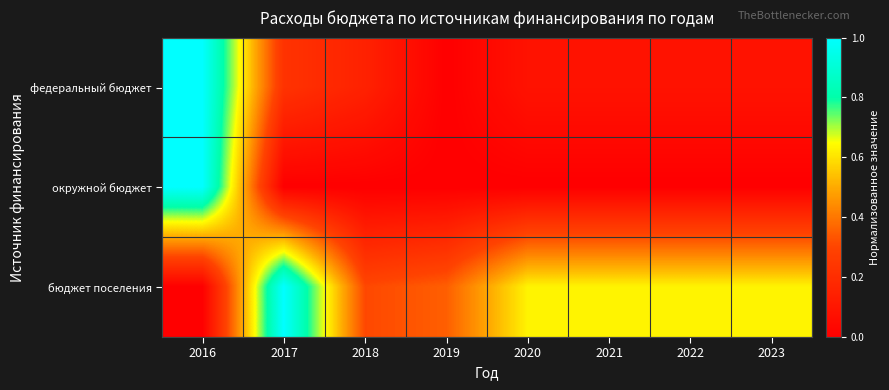

Reading left to right, extract all data points from this chart.

федеральный бюджет: 2016=1.0	2017=0.2	2018=0.1	2019=0.0	2020=0.1	2021=0.1	2022=0.1	2023=0.1
окружной бюджет: 2016=1.0	2017=0.0	2018=0.0	2019=0.0	2020=0.0	2021=0.0	2022=0.0	2023=0.0
бюджет поселения: 2016=0.0	2017=1.0	2018=0.3	2019=0.4	2020=0.6	2021=0.6	2022=0.6	2023=0.6